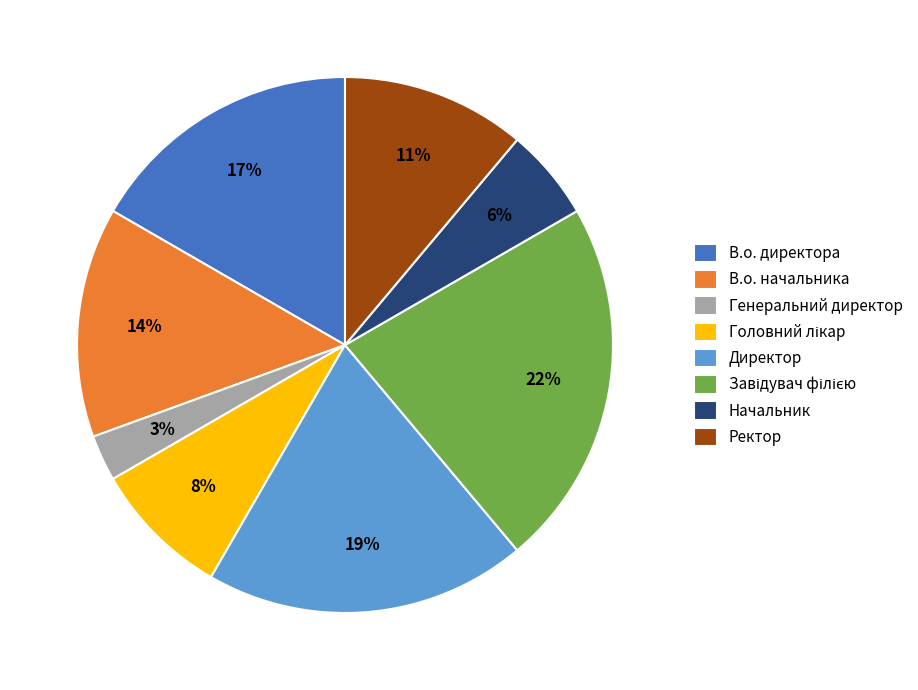

Which slice is the smallest?

Генеральний директор